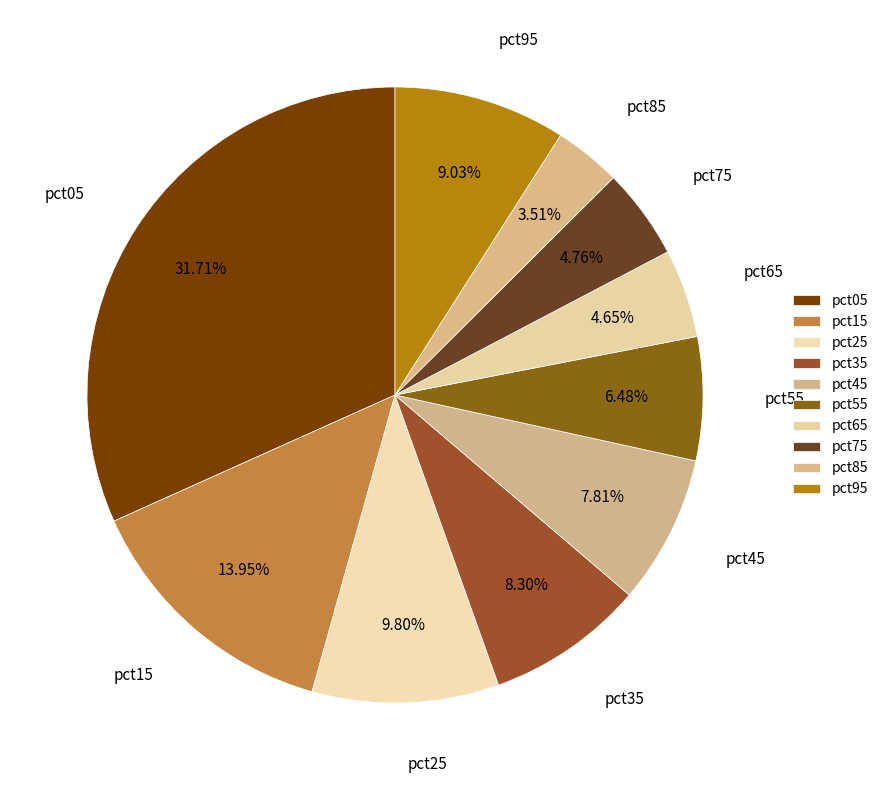

How many segments does this pie chart have?

10